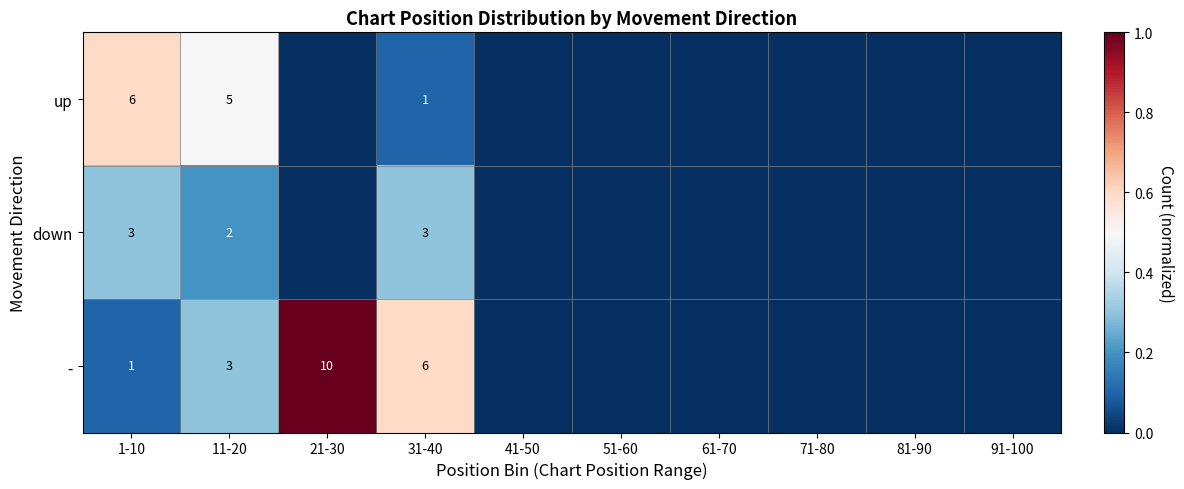

True or false: - has a value of 4 at 31-40.

False